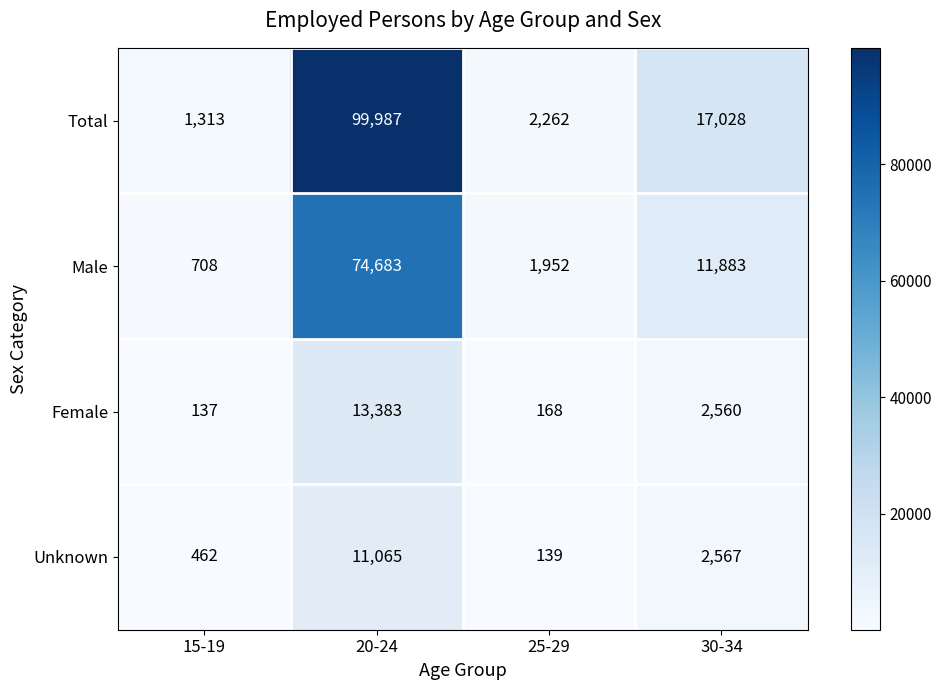

Is the value of Female at 15-19 greater than the value of Male at 20-24?

No